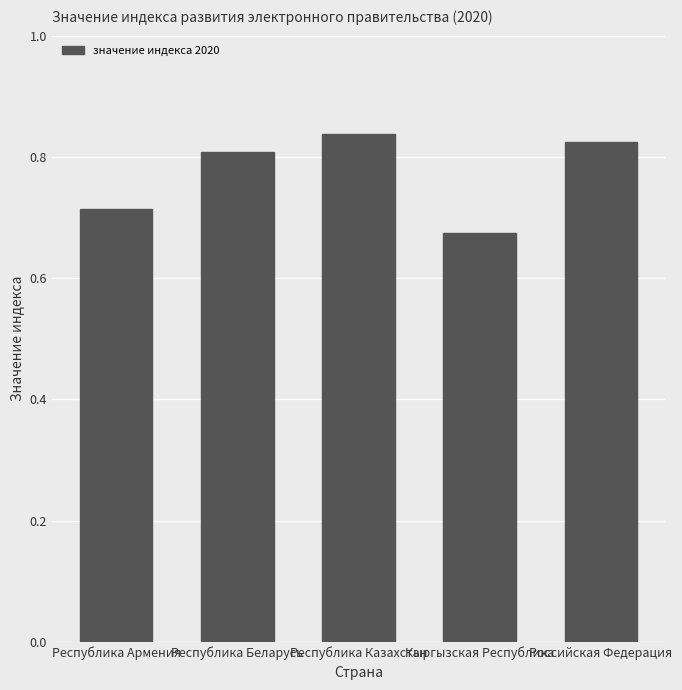

Rank the categories by value from highest to lowest.

Республика Казахстан, Российская Федерация, Республика Беларусь, Республика Армения, Кыргызская Республика